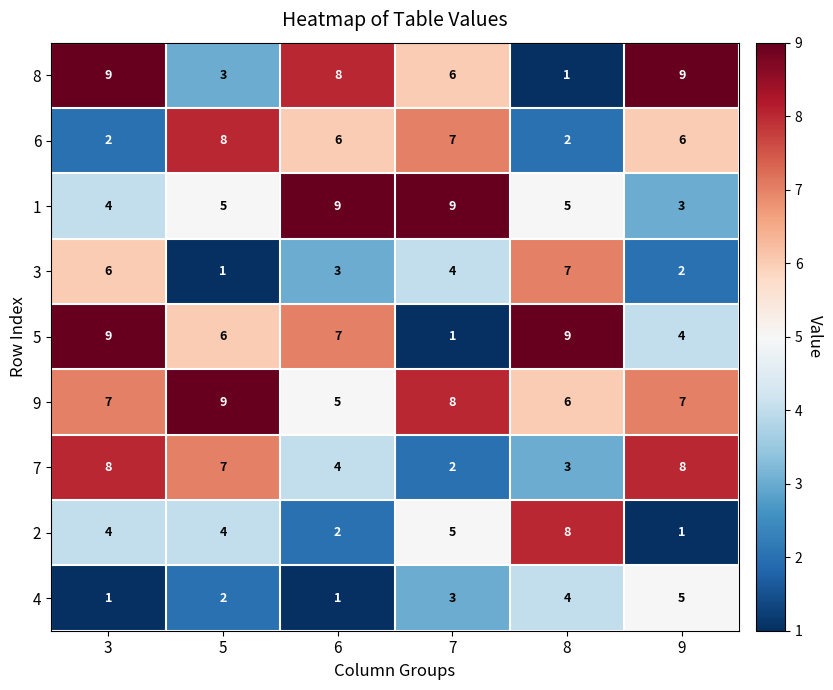

Rank the series at 5 from highest to lowest value.

9, 6, 7, 5, 1, 2, 8, 4, 3